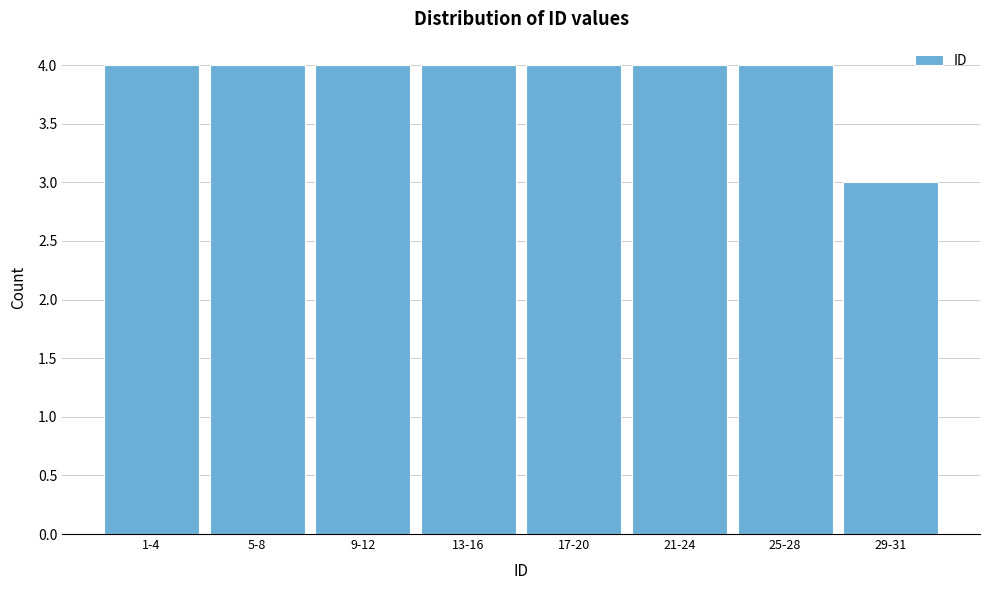

Reading left to right, what are all the values shown in this chart?

4	4	4	4	4	4	4	3